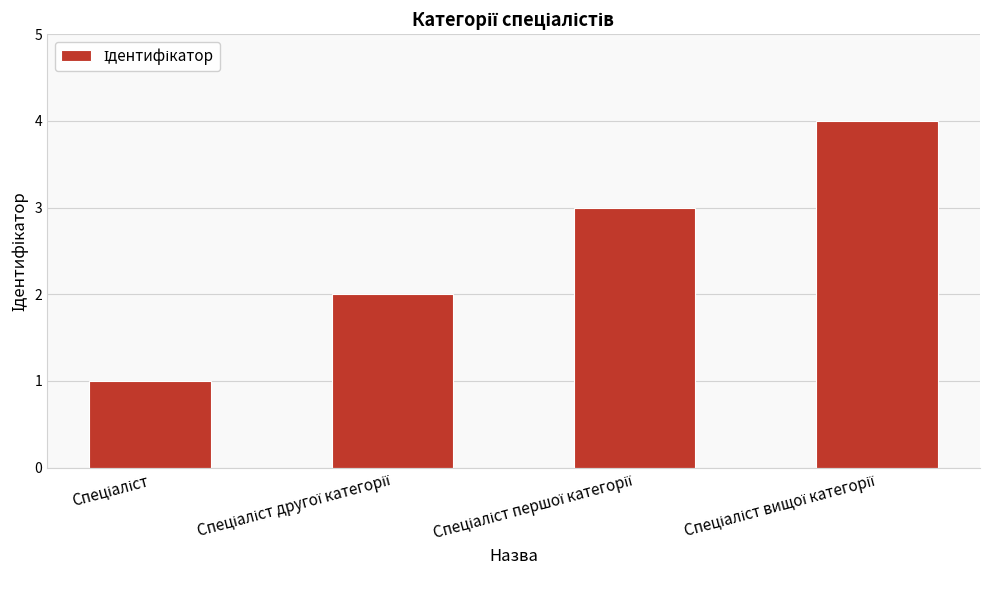

Does the chart contain stacked bars?

No